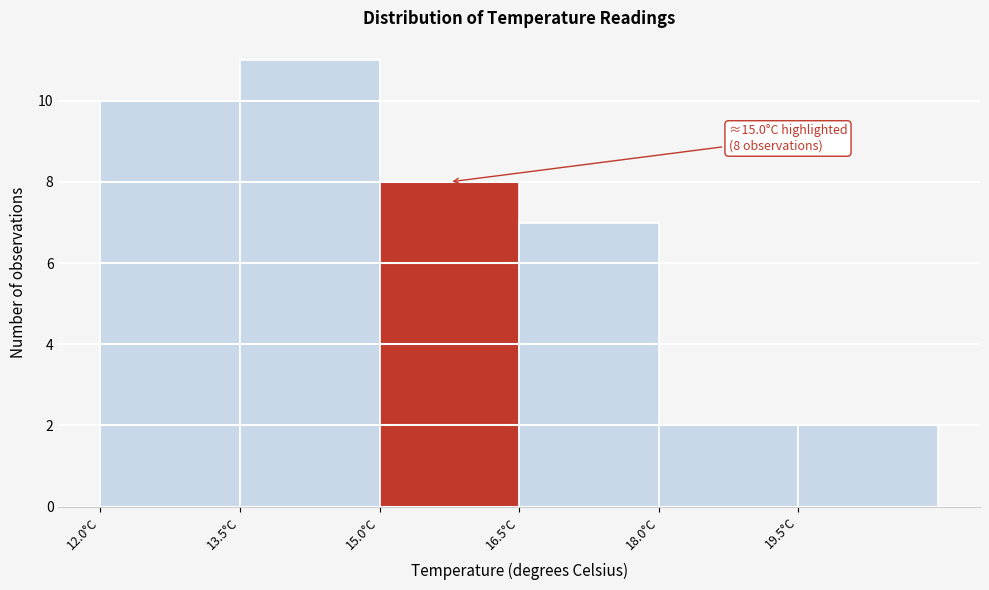

Over which range of the x-axis is the bar tallest?

13.5 to 15.0